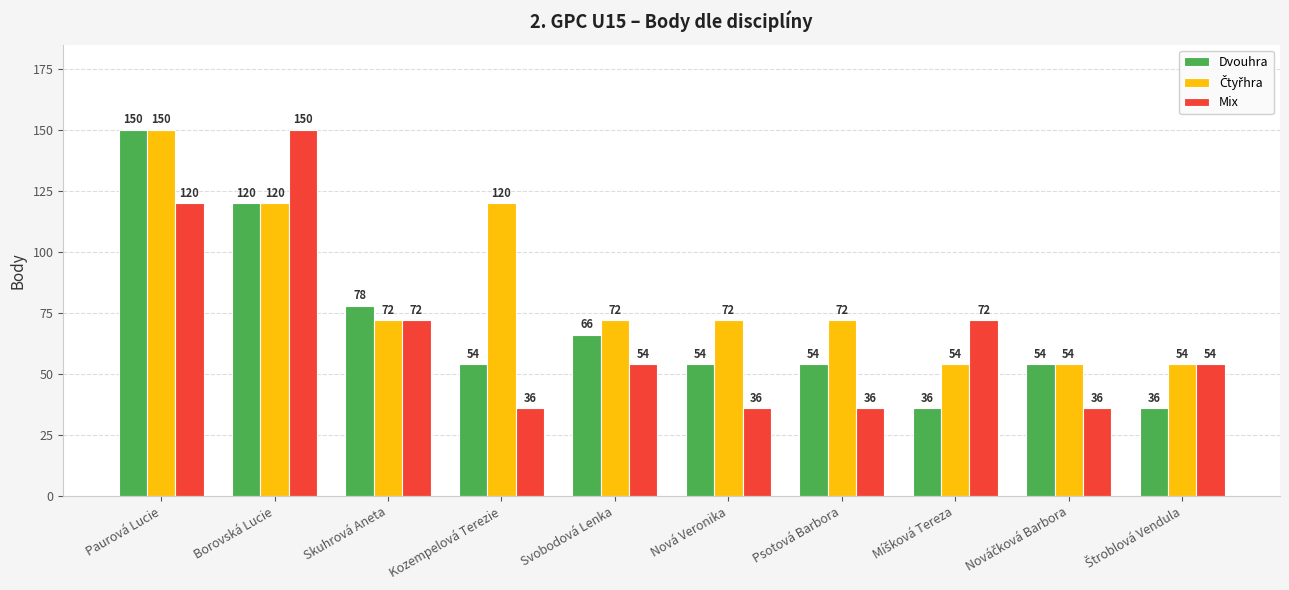

What is the total value across all series at Borovská Lucie?

390